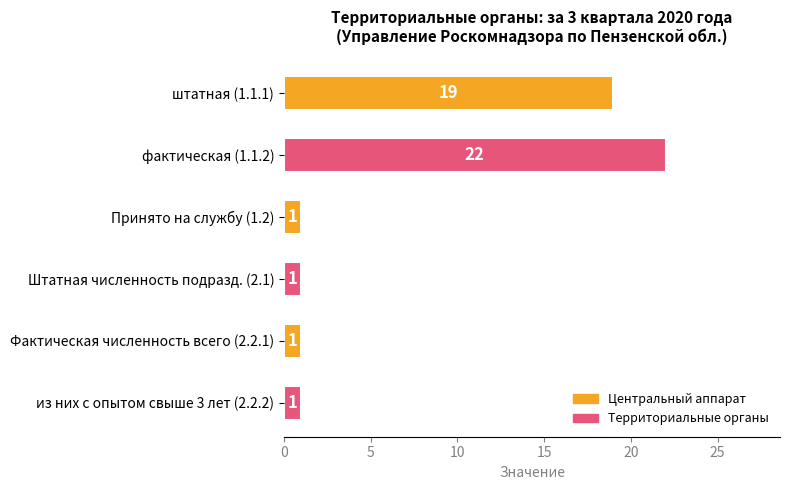

What is the difference between the second highest and minimum values?

18